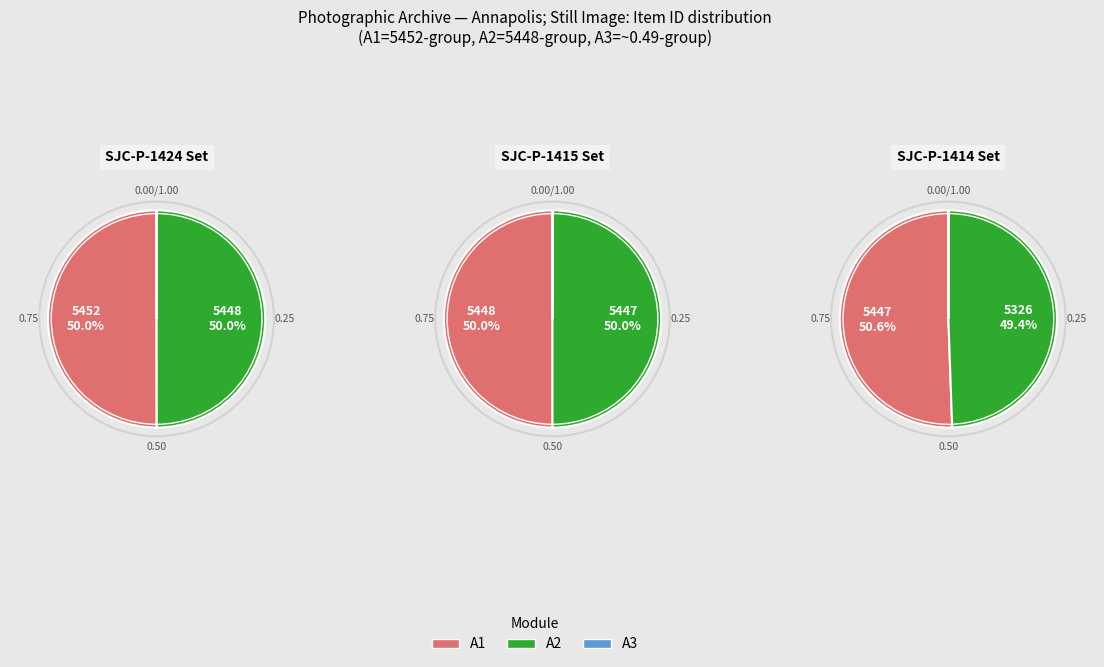

Does SJC-P-1415 account for over 50% of the chart?

No